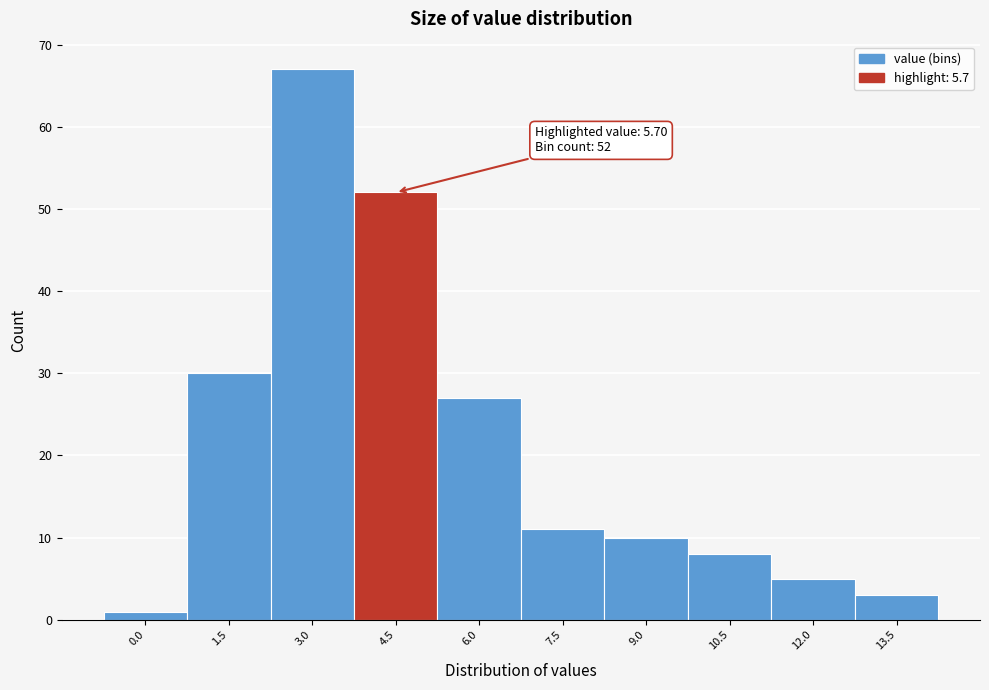

Reading right to left, extract all data points from this chart.

13.5=3	12.0=5	10.5=8	9.0=10	7.5=11	6.0=27	4.5=52	3.0=67	1.5=30	0.0=1